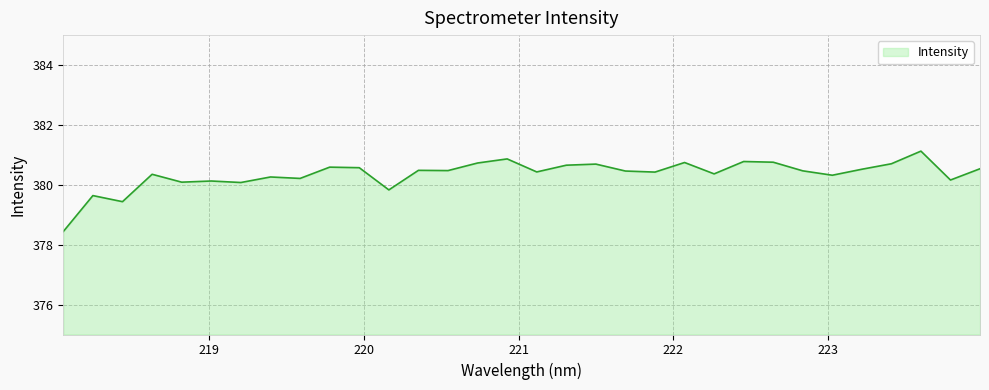

What is the minimum value shown in the chart?

378.4